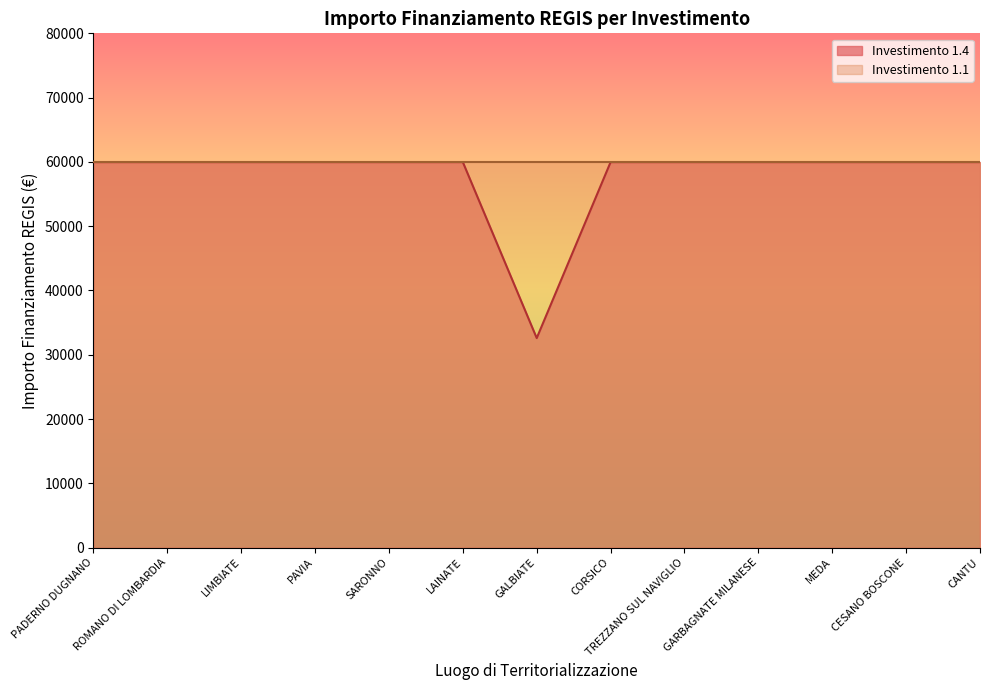

What is the ratio of the value at SARONNO to the value at ROMANO DI LOMBARDIA?

1.0